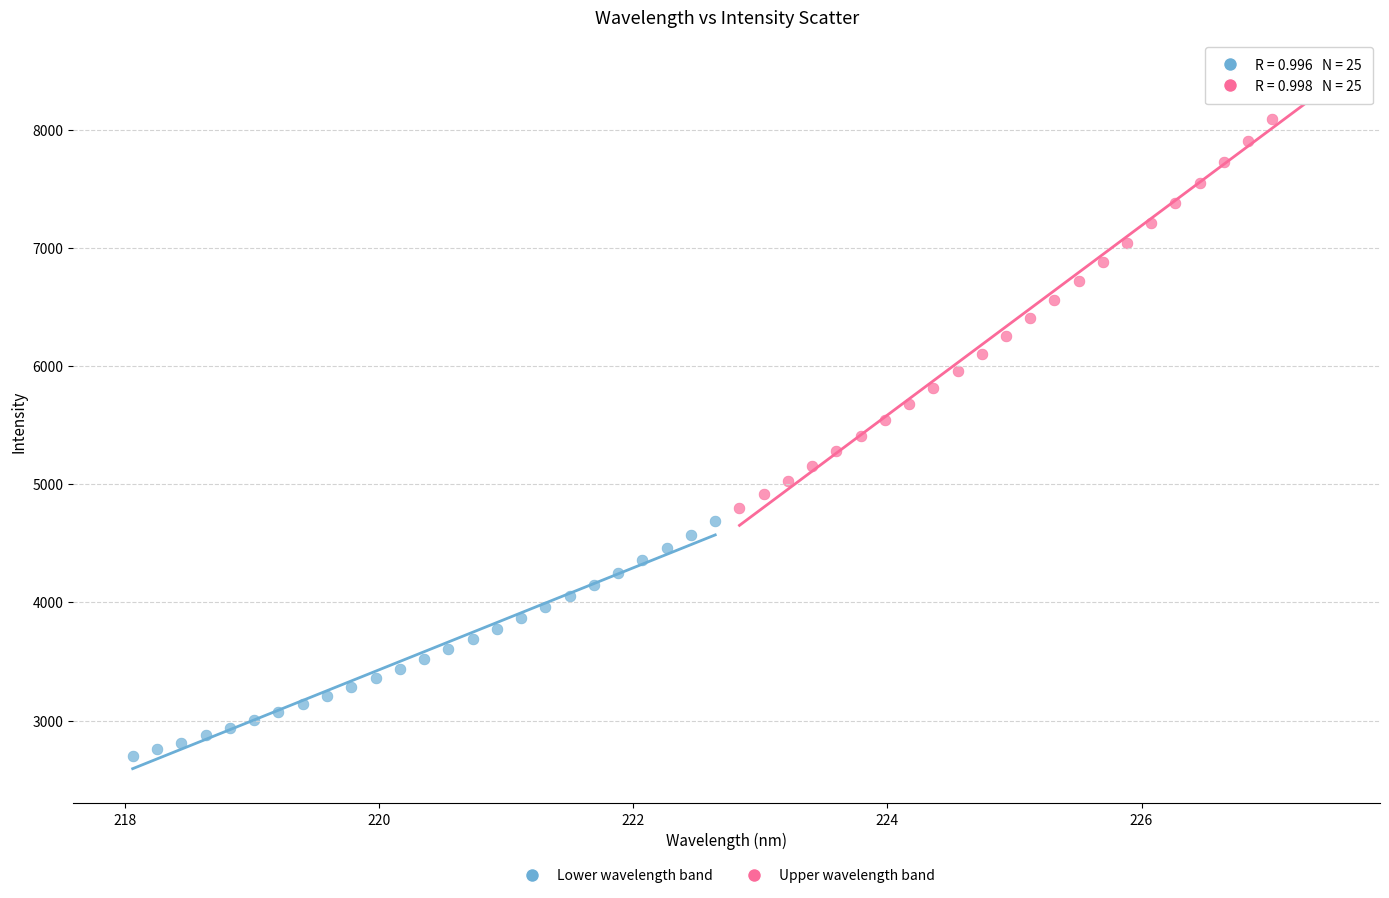

Which series has the widest spread of Y values?

Upper wavelength band